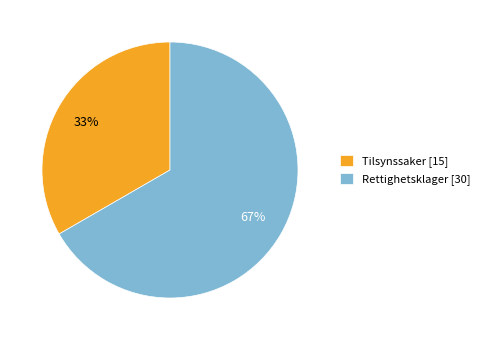

How many segments does this pie chart have?

2